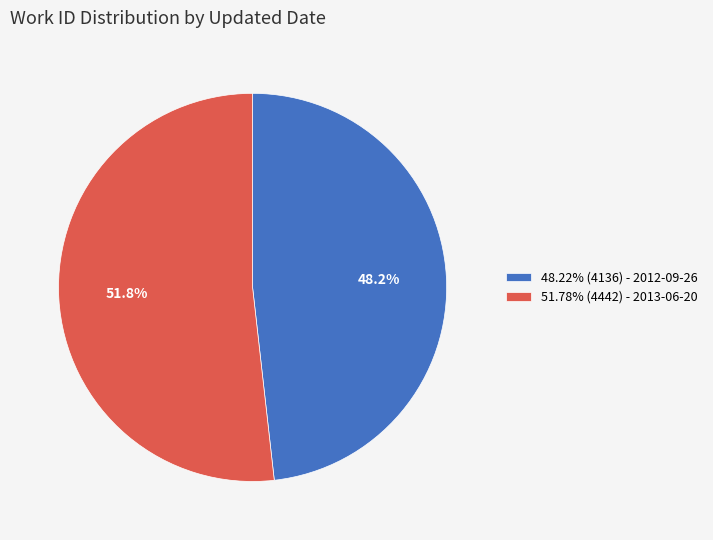

What portion of the pie excludes 51.78% (4442) - 2013-06-20?

48.2%